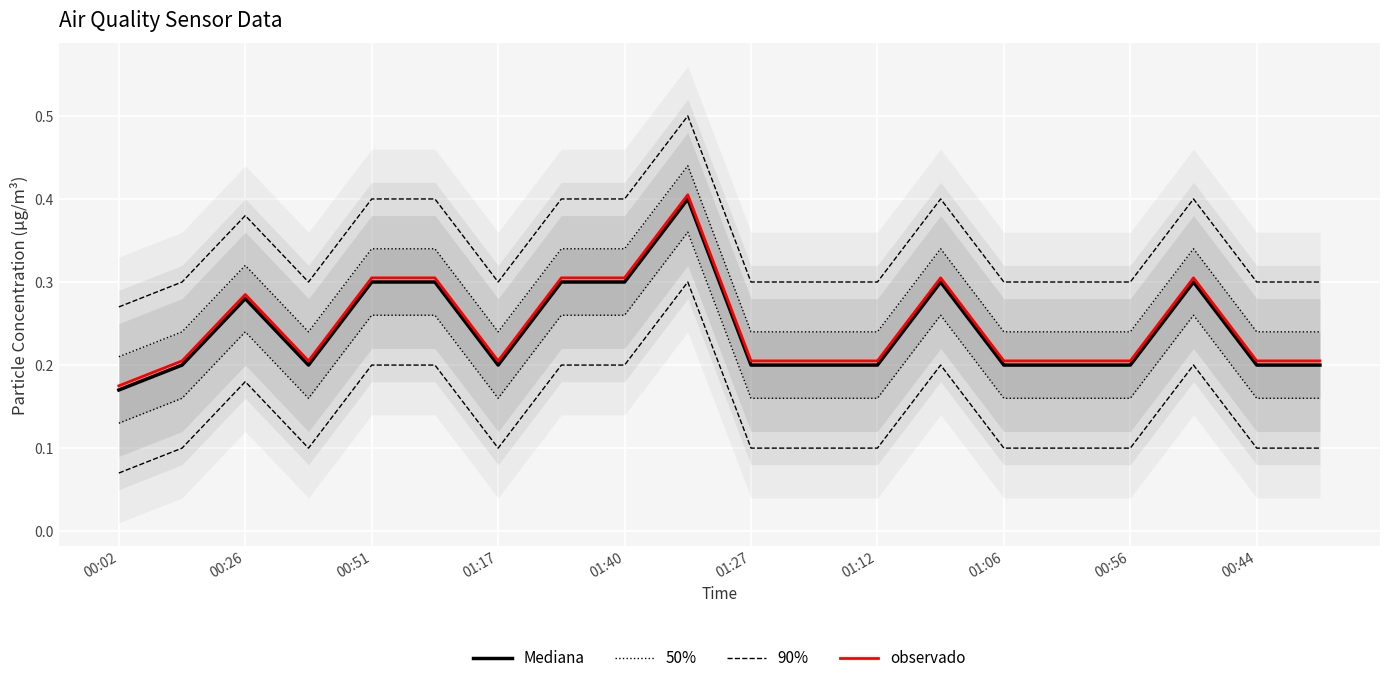

How many lines are shown in the chart?

4